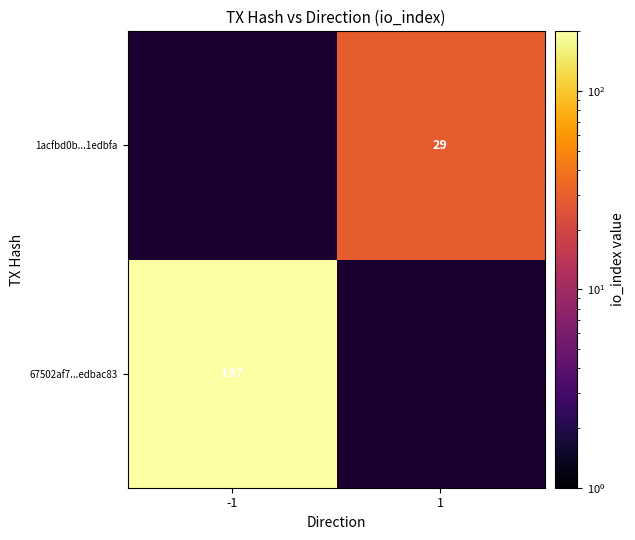

True or false: 67502af7...edbac83 has a value of 84 at -1.

False